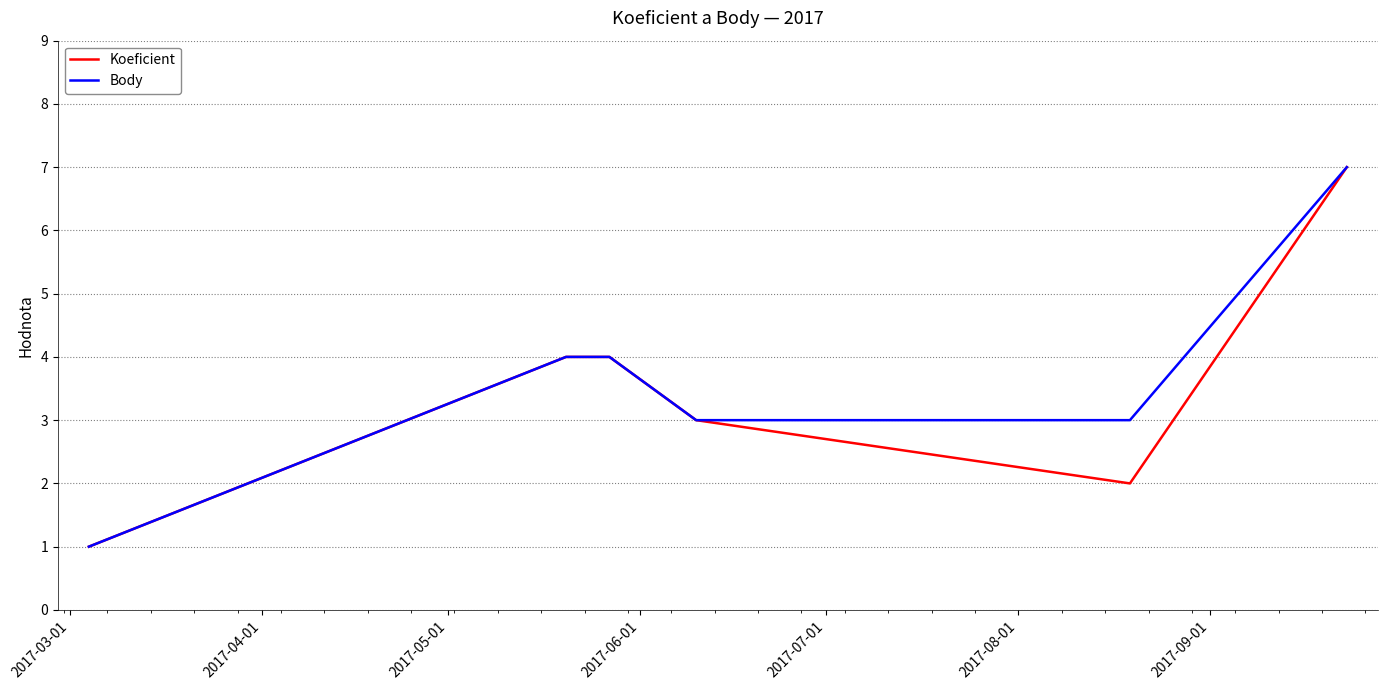

What is the highest value of the Koeficient series?

7